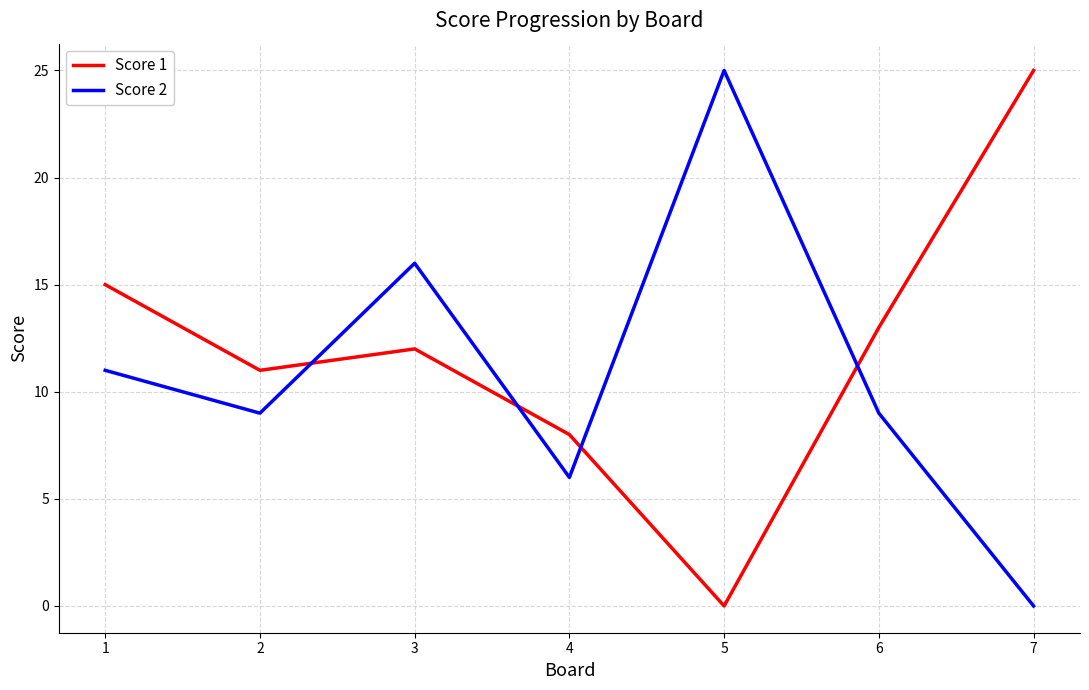

True or false: Score 1 has a value of 8 at 4.

True